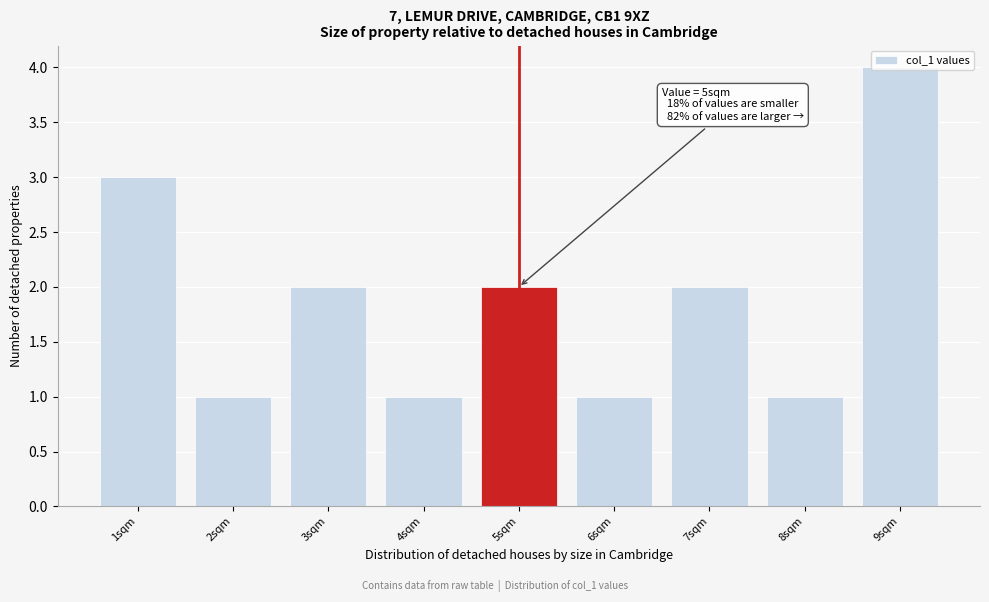

What is the sum of all values?

17